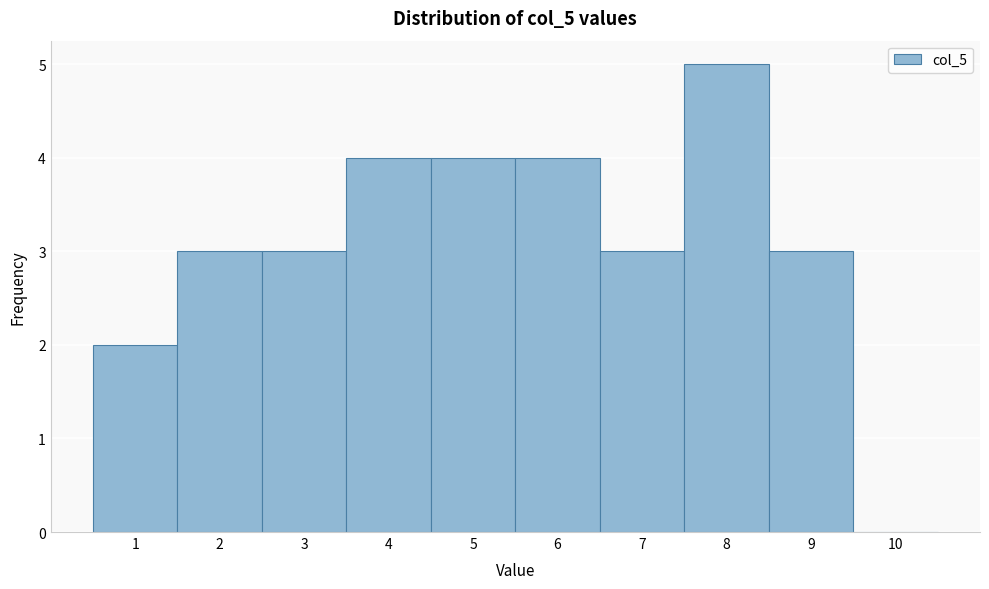

Over which range of the x-axis is the bar tallest?

7.5 to 8.5